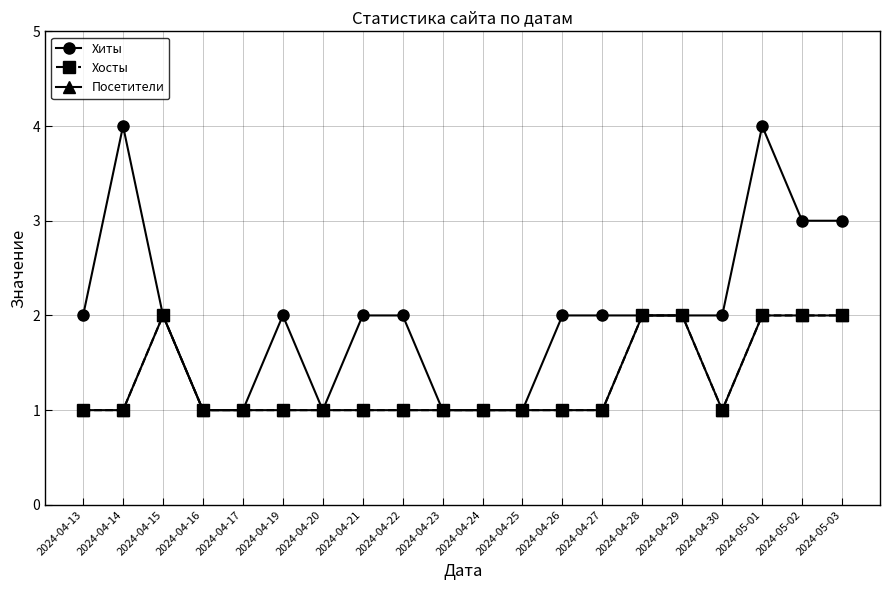

Is it true that Хосты equals 2 at 2024-04-27?

False